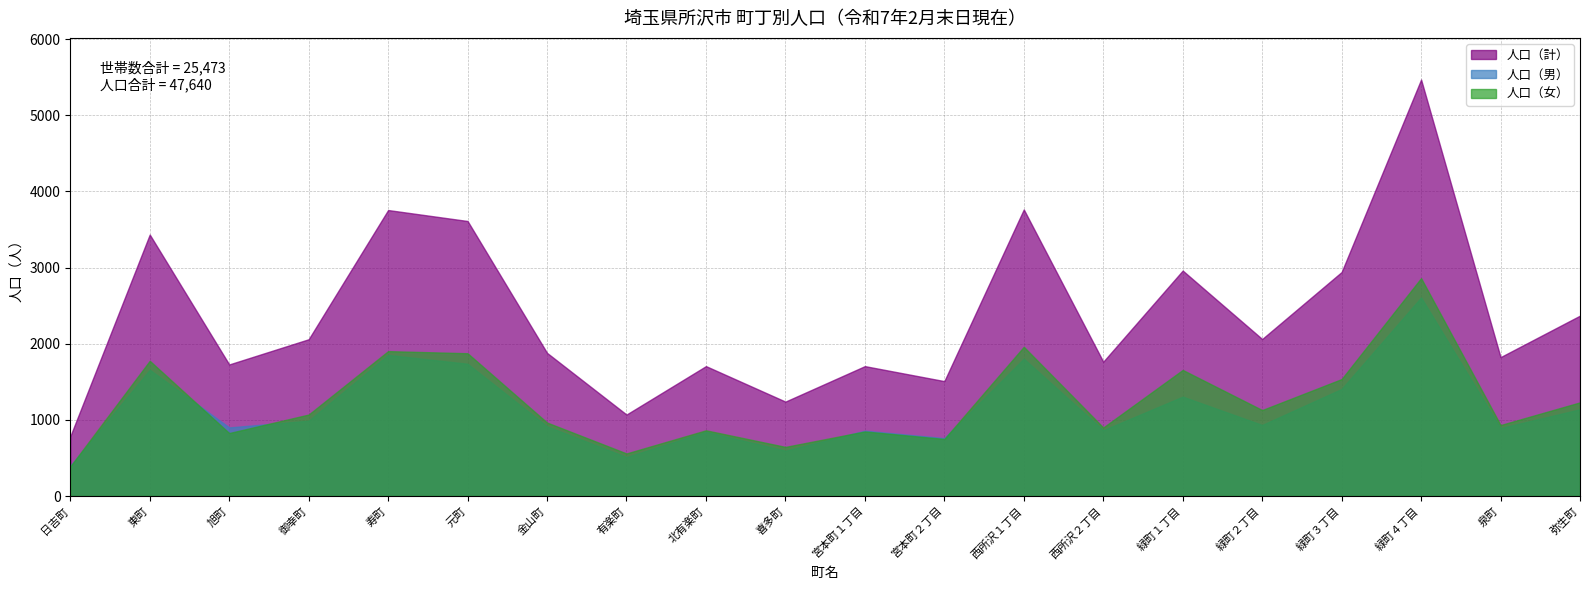

How many values in the 人口（計） series exceed 2059?

9